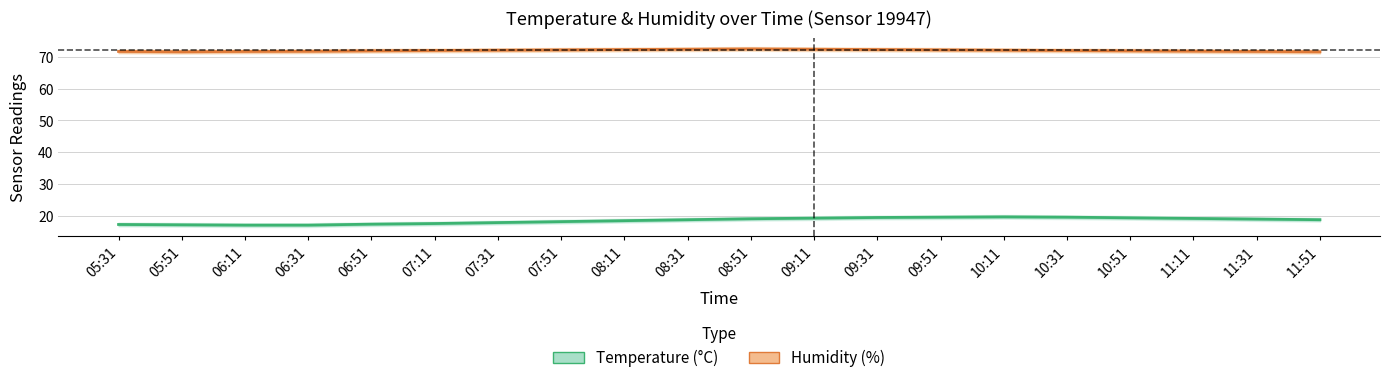

List the labels in order of Humidity (%) value, smallest first.

05:51, 11:51, 05:31, 06:11, 11:31, 06:31, 11:11, 06:51, 10:51, 07:11, 10:31, 07:31, 10:11, 07:51, 09:51, 08:11, 09:31, 08:31, 09:11, 08:51